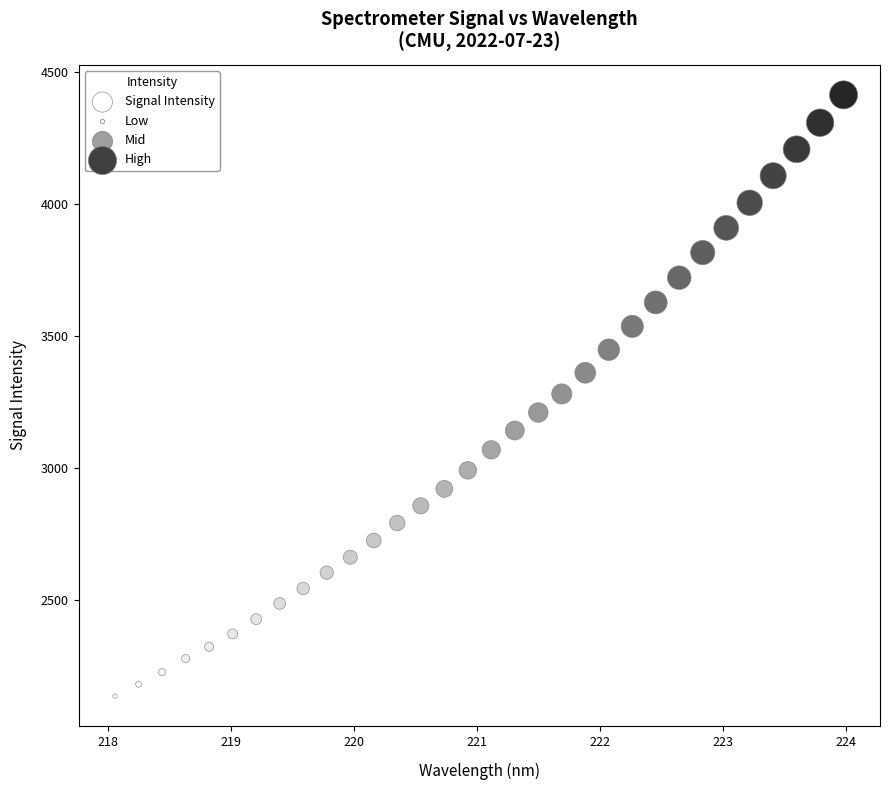

What is the range of Y values (max minus min)?

2277.0